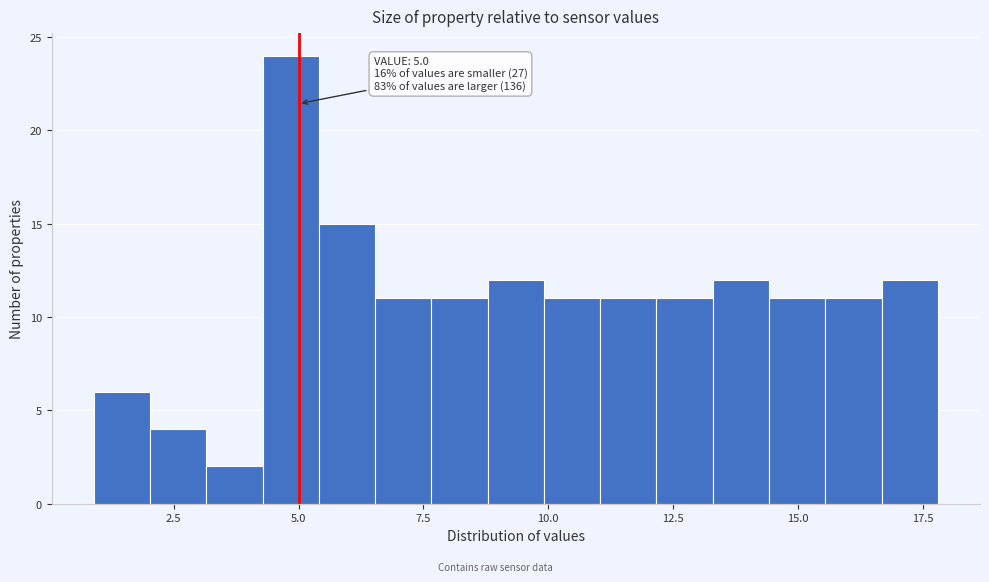

Around what value on the x-axis is the tallest bar? Give the approximate position of its centre, as read against the axis.

5.0